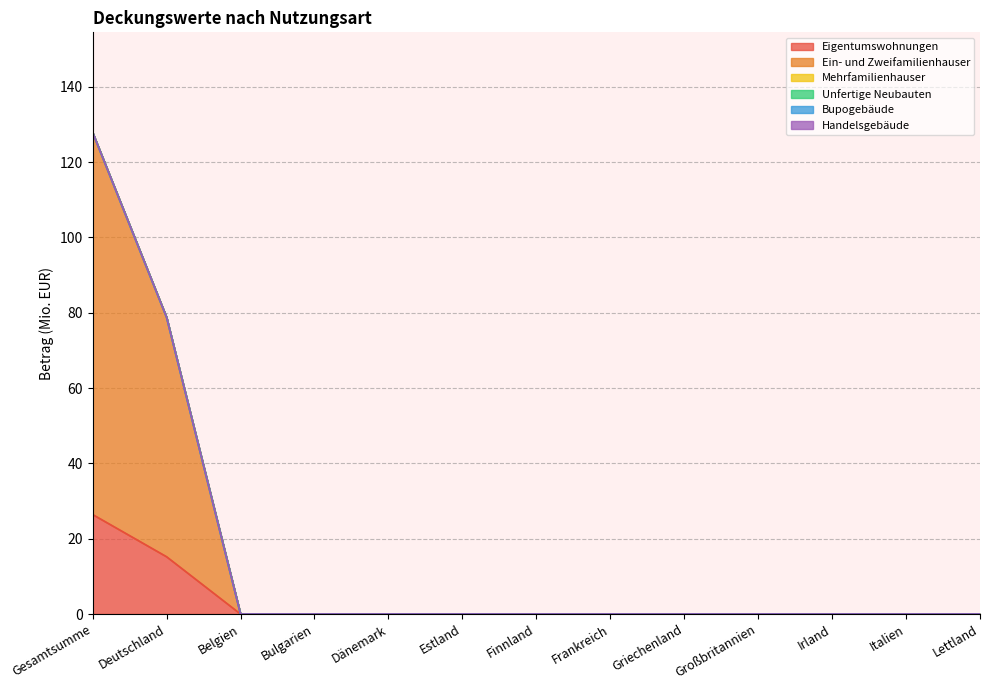

What is the label of the 8th point from the left?

Frankreich